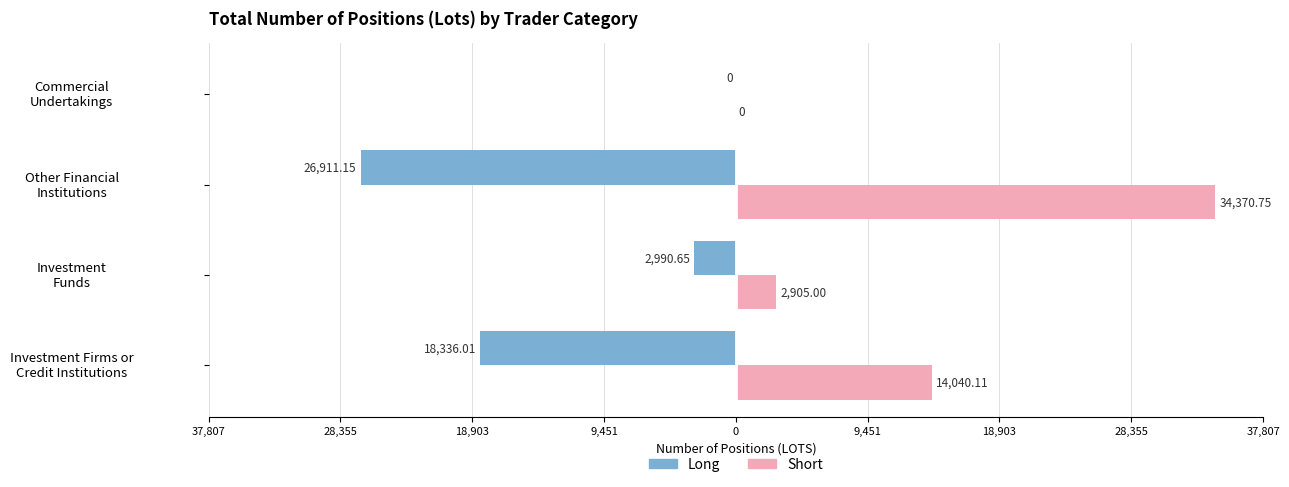

What are all the series names shown in the legend?

Long, Short